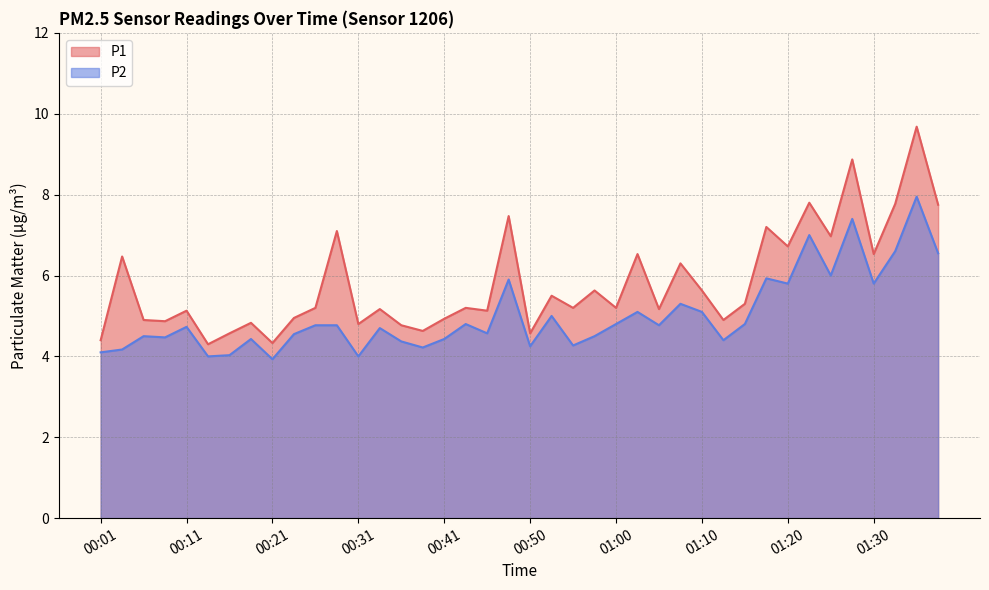

How many lines are shown in the chart?

2